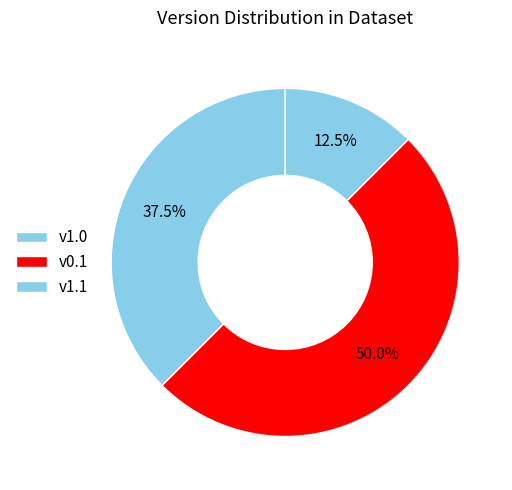

How many slices are in this pie chart?

3